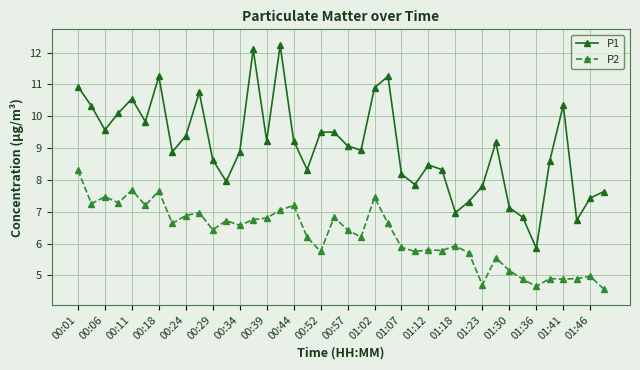

What is the value of the P2 point at the 6th from the left?

7.2